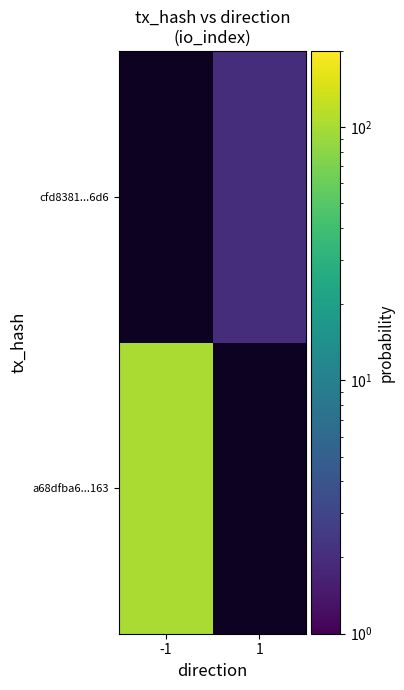

List the labels in order of a68dfba6...163 value, largest first.

-1, 1